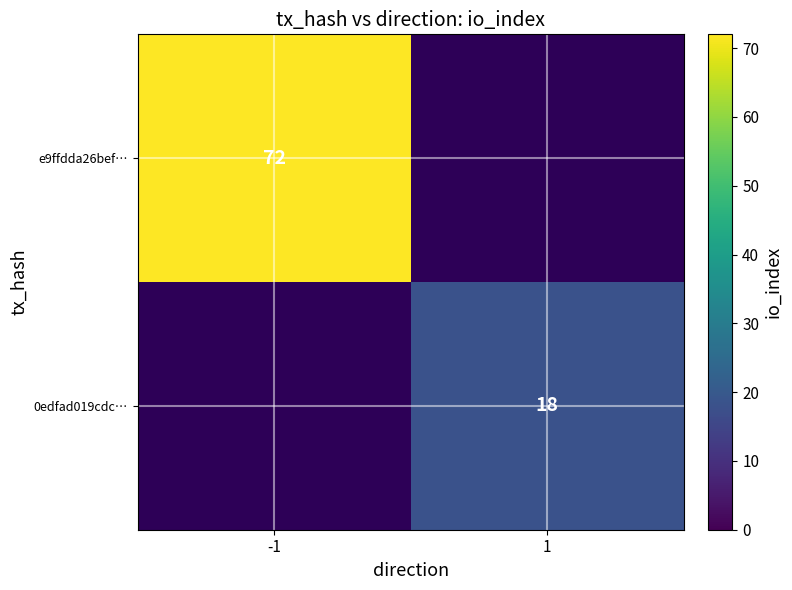

The e9ffdda26bef… series shows 72 at -1. True or false?

True